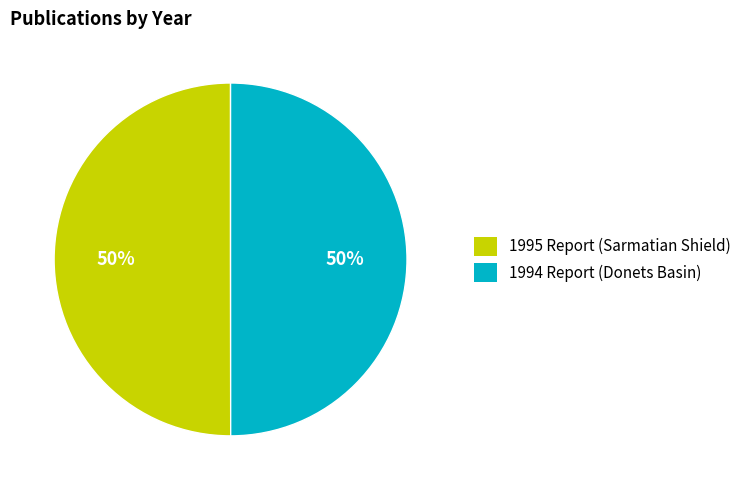

What is the ratio of the value at 1995 Report (Sarmatian Shield) to the value at 1994 Report (Donets Basin)?

1.0